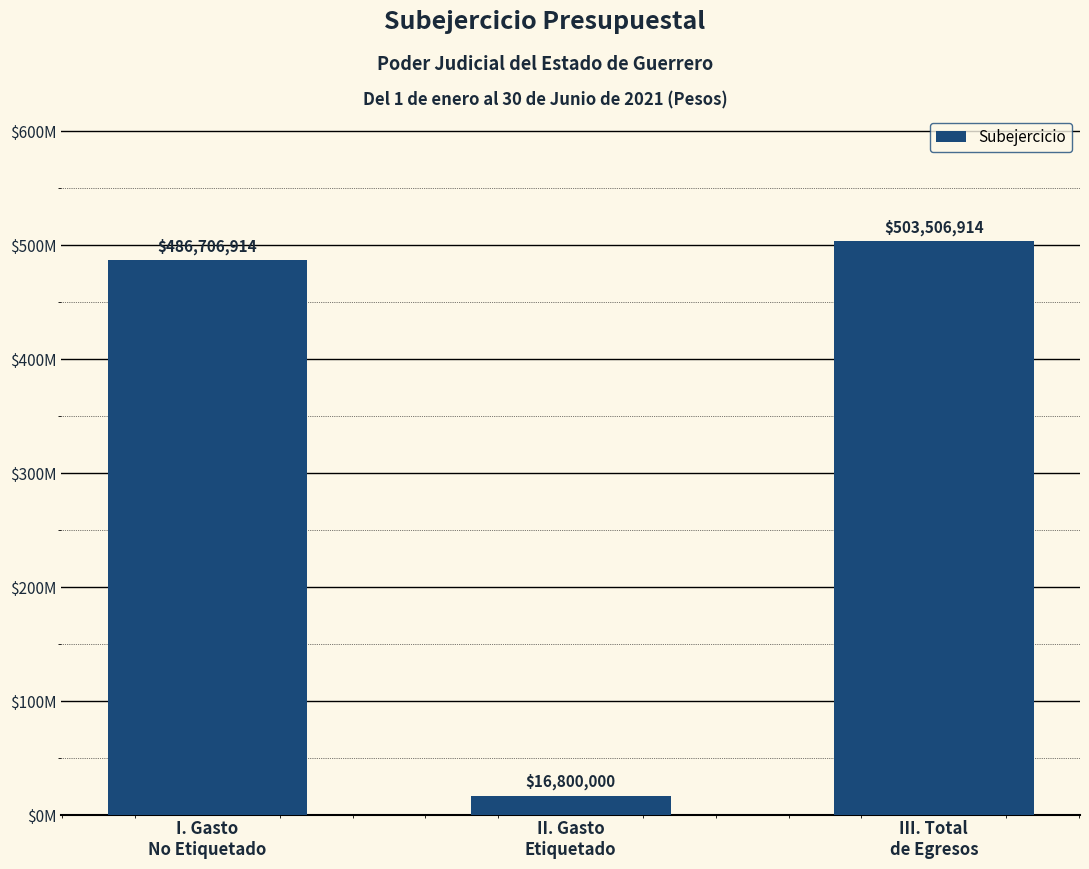

Approximately how many times larger is the value at III. Total
de Egresos compared to II. Gasto
Etiquetado?

30.0